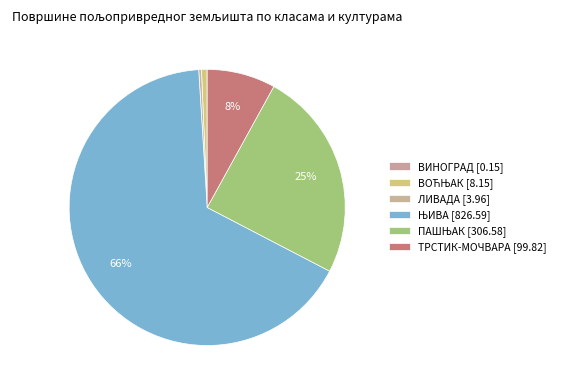

Is it true that ТРСТИК-МОЧВАРА is 8% of the pie?

True